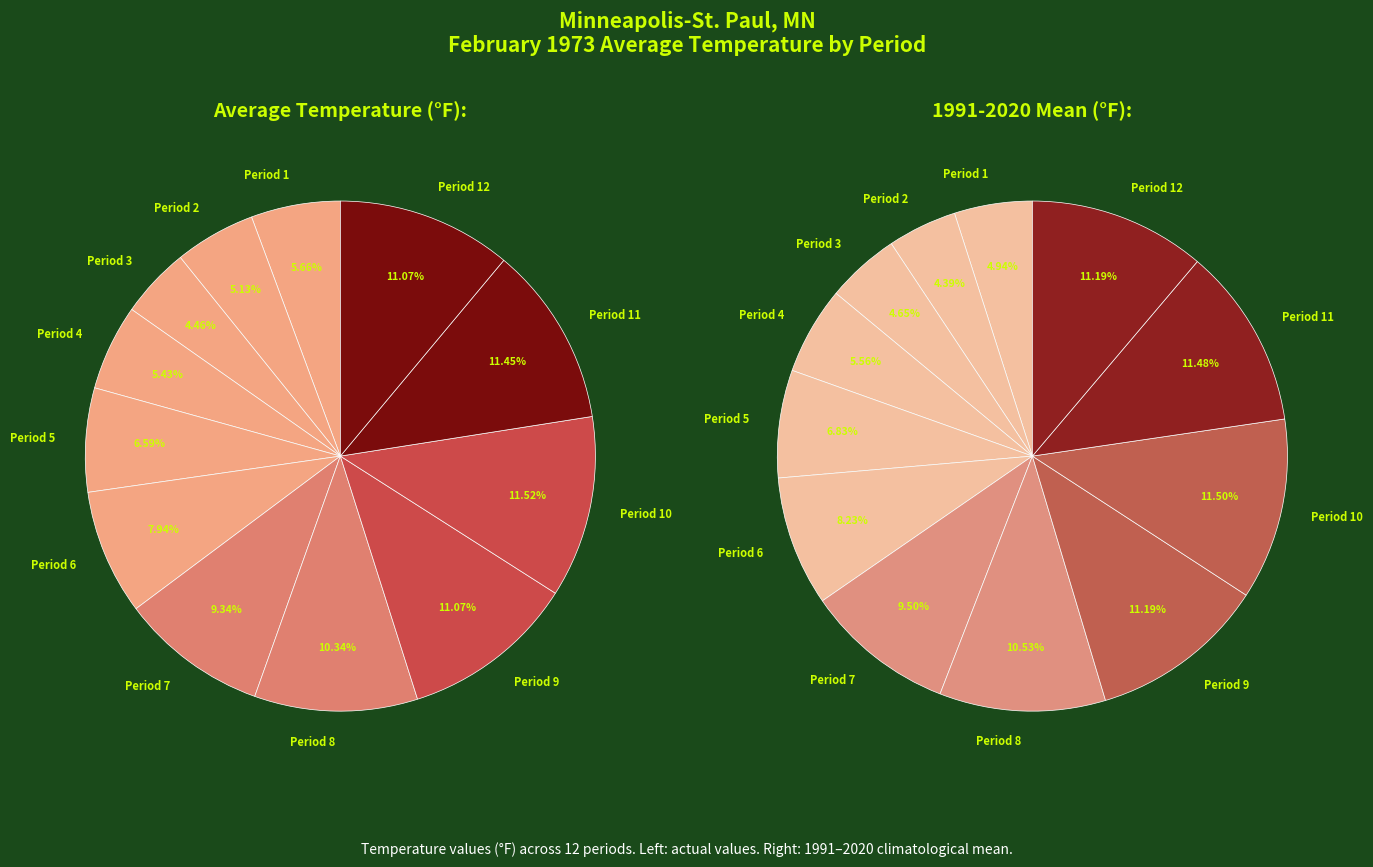

Does any single category account for the majority?

No